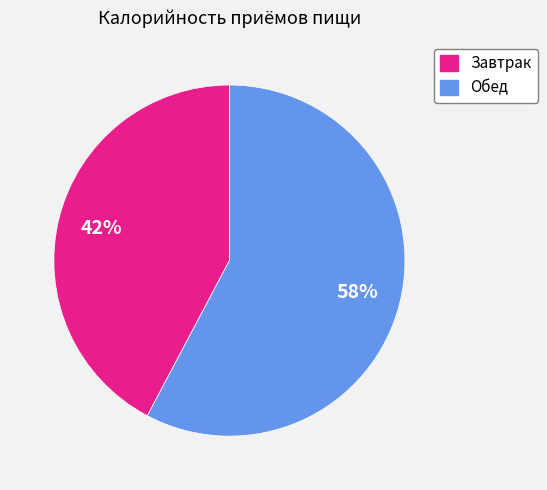

Which has a higher value, Завтрак or Обед?

Обед